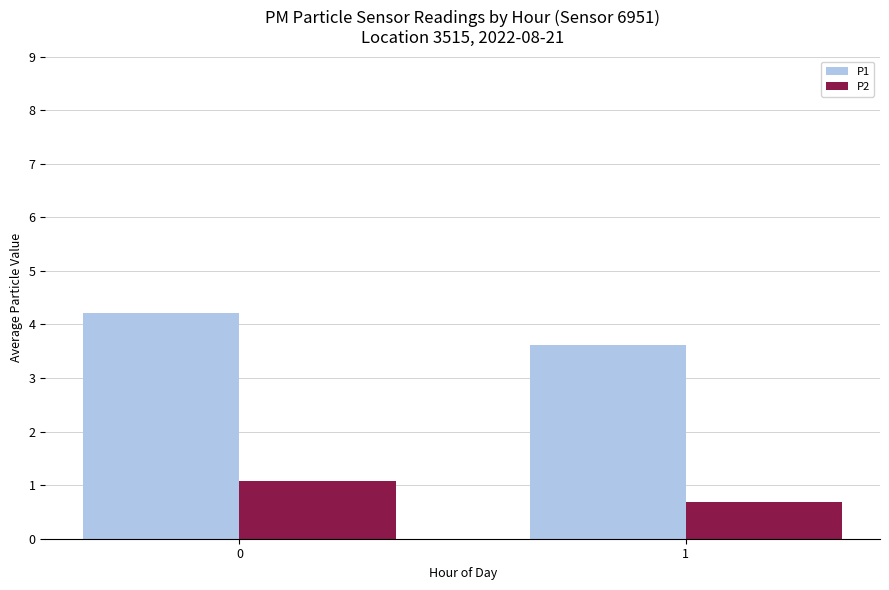

True or false: P1 has a value of 3.6 at 1.

True